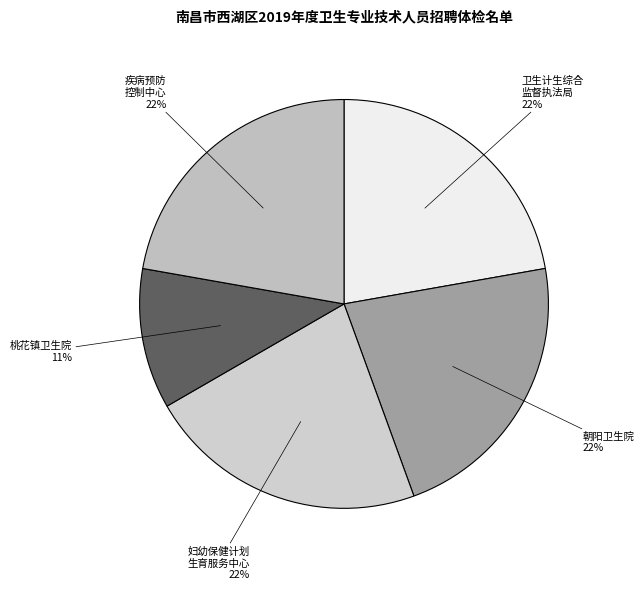

Count the number of slices in the pie.

5